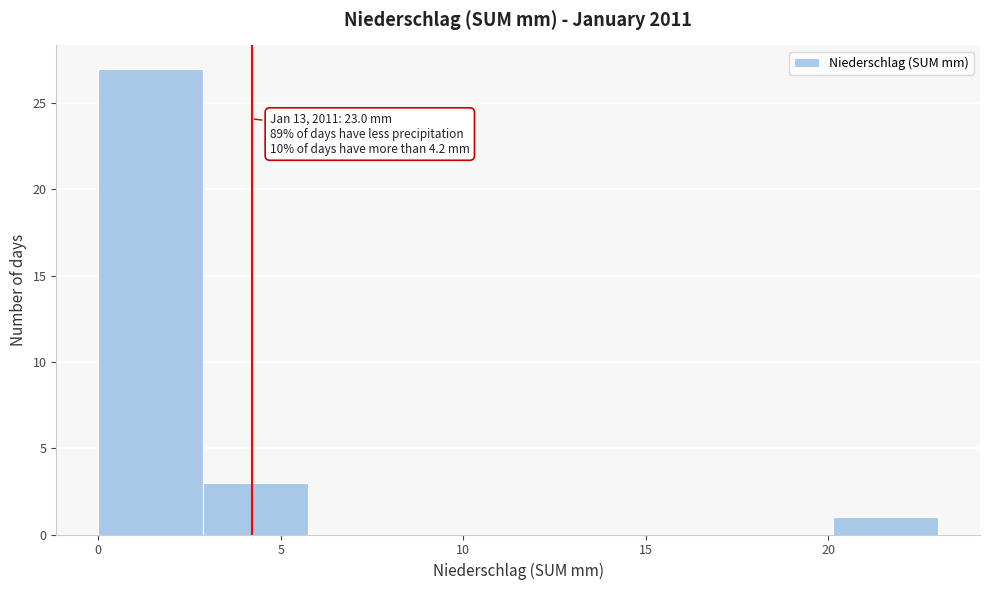

Over which range of the x-axis is the bar tallest?

0.0 to 3.0